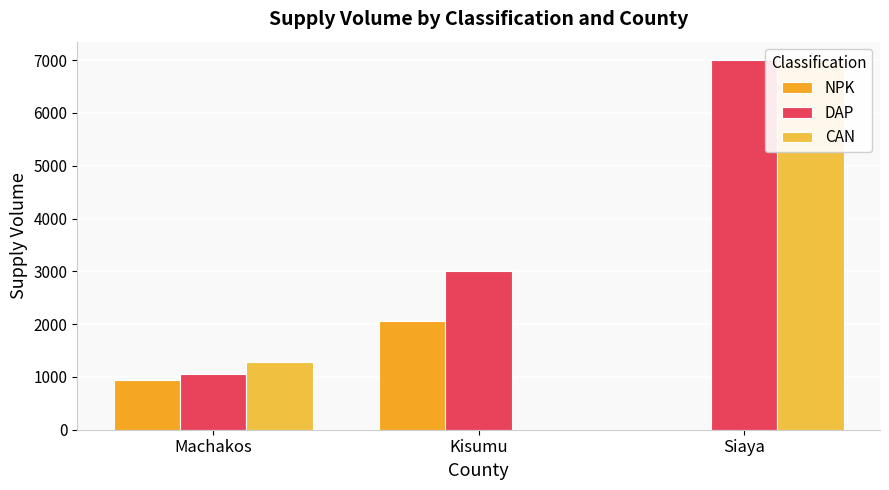

What is the highest value of the CAN series?

7000